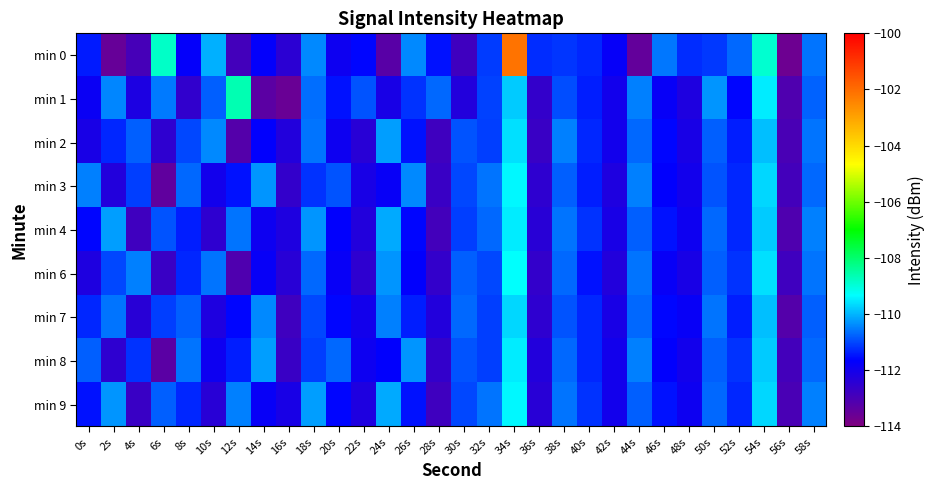

How many distinct data groups are displayed?

9